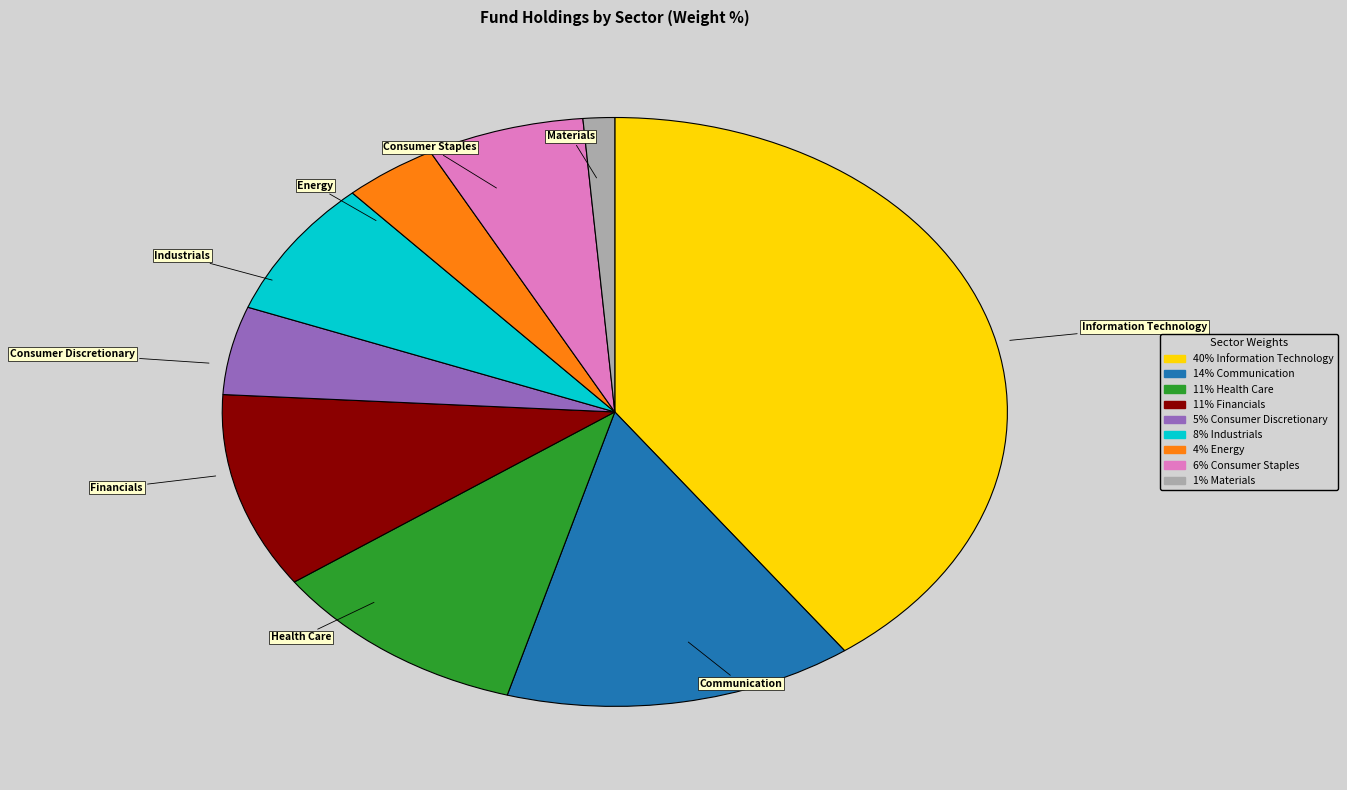

Is there any slice that represents more than half of the pie?

No